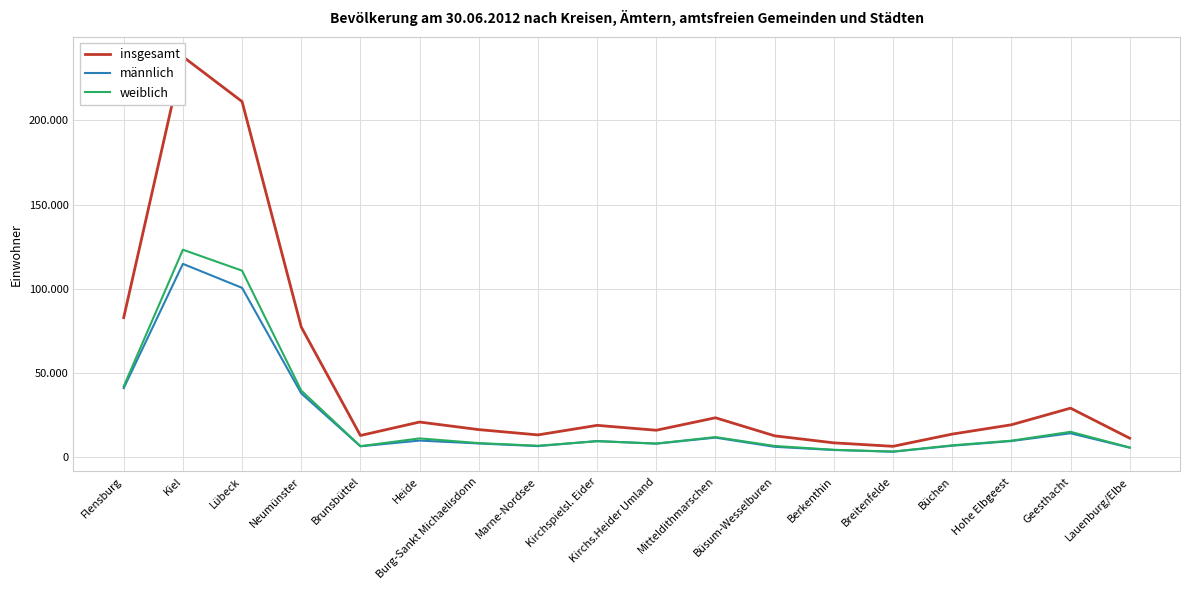

What position from the left is Berkenthin?

13